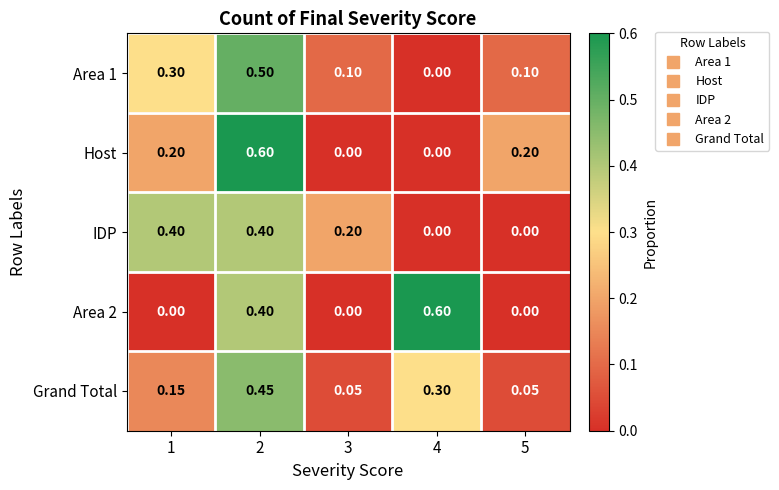

Which series changed the most between 2 and 3?

Host